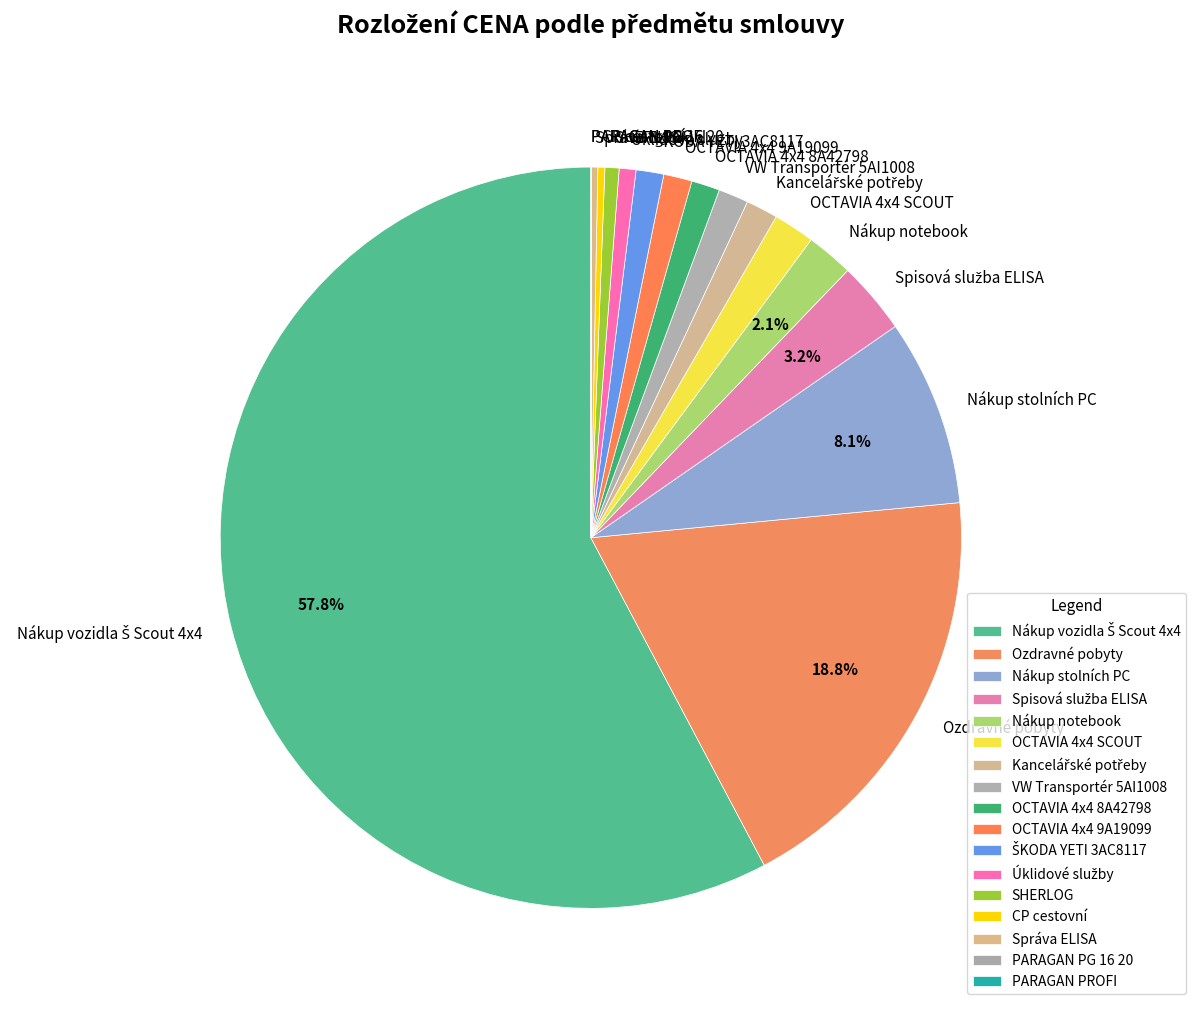

What percentage is the OCTAVIA 4x4 SCOUT slice, to the nearest percent?

2%